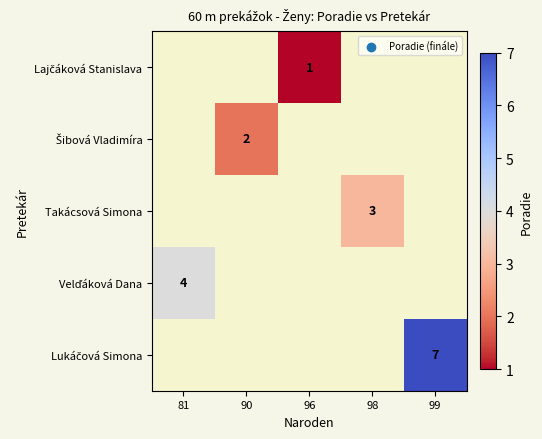

The value of Takácsová Simona at 98 is 3. True or false?

True